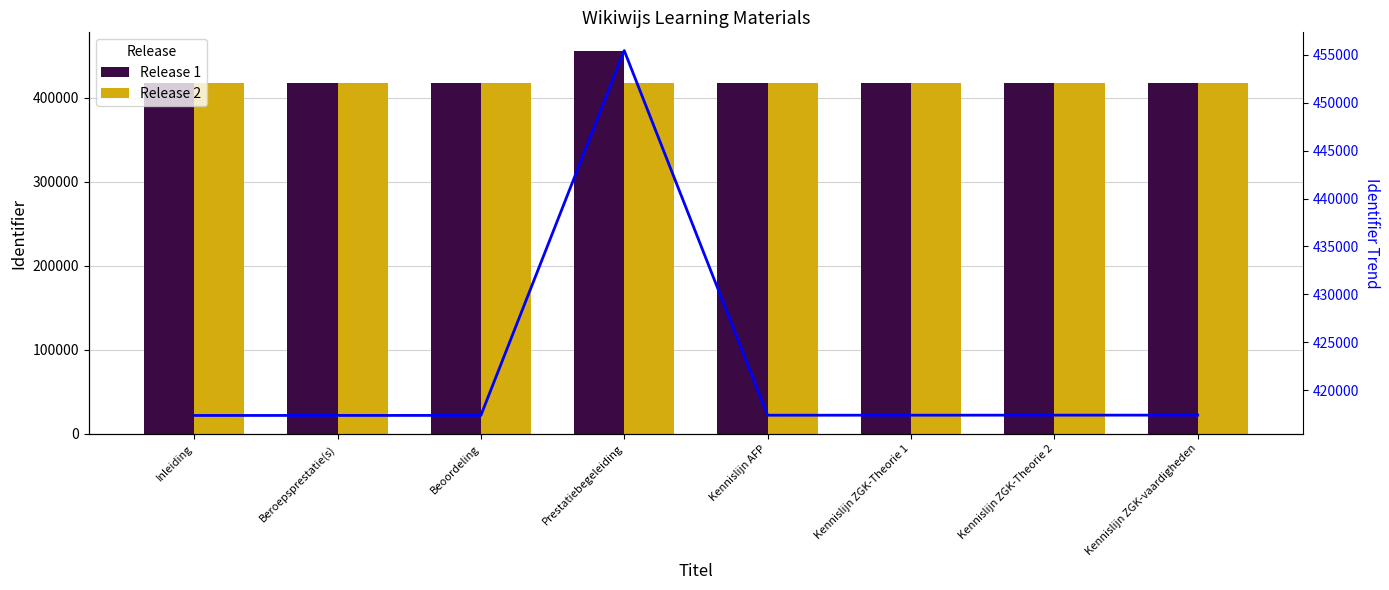

How many groups of bars are there?

8